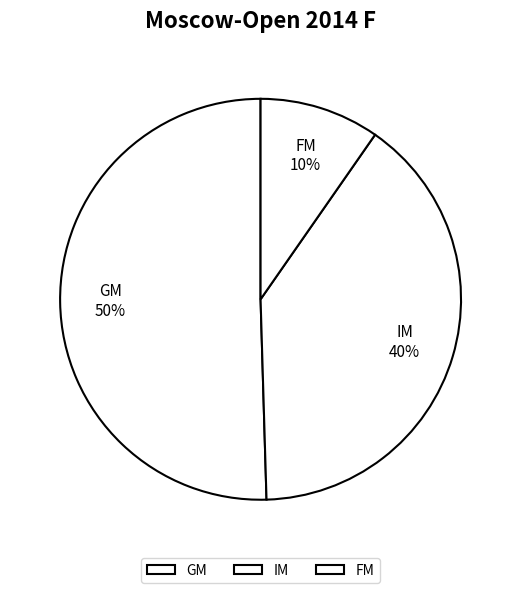

To the nearest percent, what is the average slice percentage?

33%